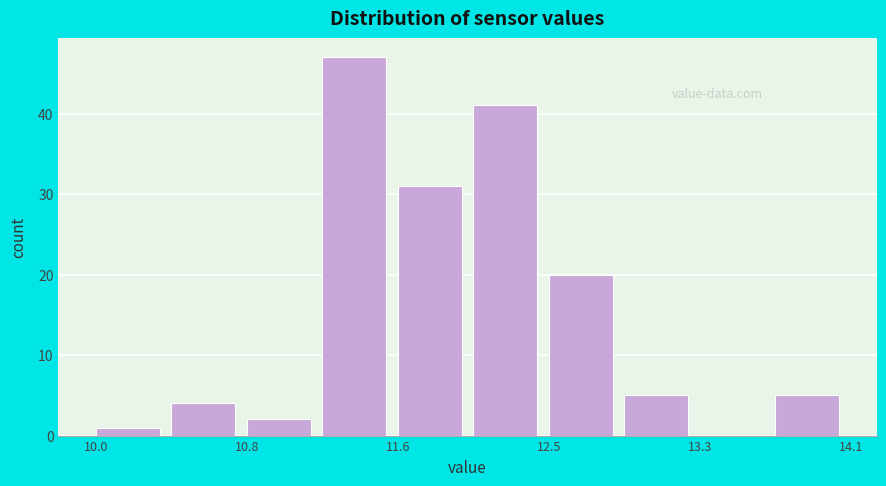

Reading left to right, transcribe this chart: for each bar, give the range it covers on the x-axis and its height. Neither the bar edges nor the heights are printed on the chart, so give them approximately, as read against the axes.

10.00 to 10.41: 1
10.41 to 10.82: 4
10.82 to 11.23: 2
11.23 to 11.64: 47
11.64 to 12.05: 31
12.05 to 12.46: 41
12.46 to 12.87: 20
12.87 to 13.28: 5
13.28 to 13.69: 0
13.69 to 14.10: 5